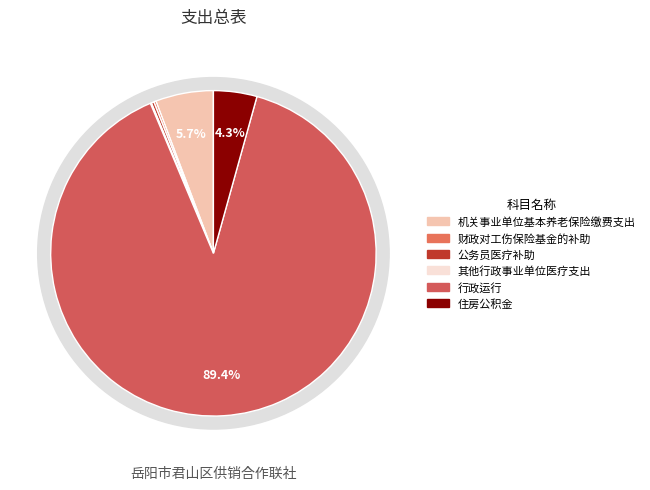

Rank the categories by value from lowest to highest.

其他行政事业单位医疗支出, 财政对工伤保险基金的补助, 公务员医疗补助, 住房公积金, 机关事业单位基本养老保险缴费支出, 行政运行